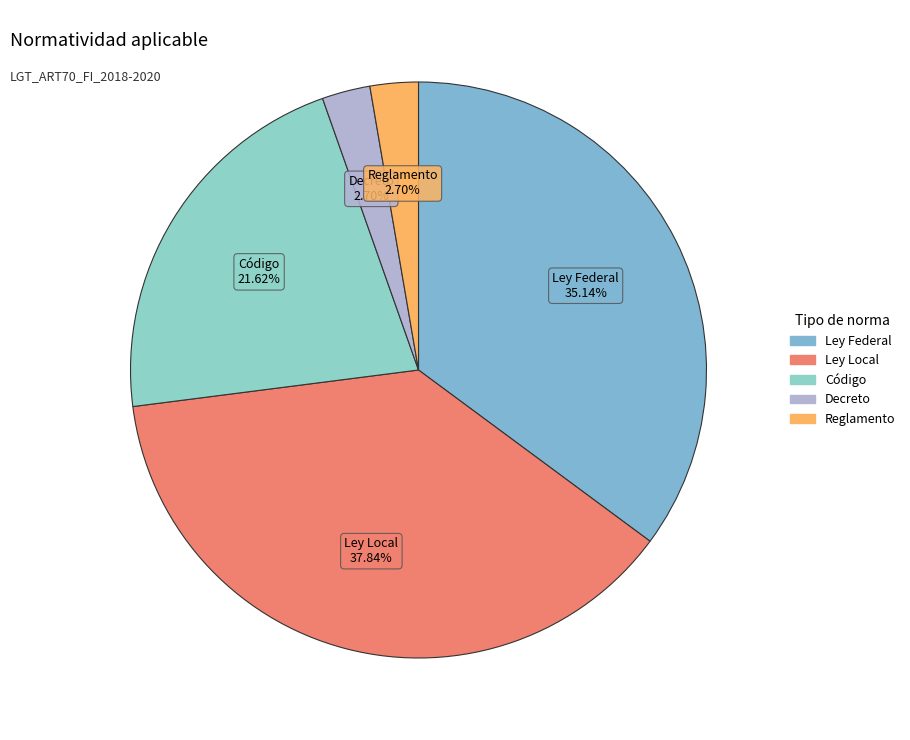

What is the largest slice in the pie chart?

Ley Local